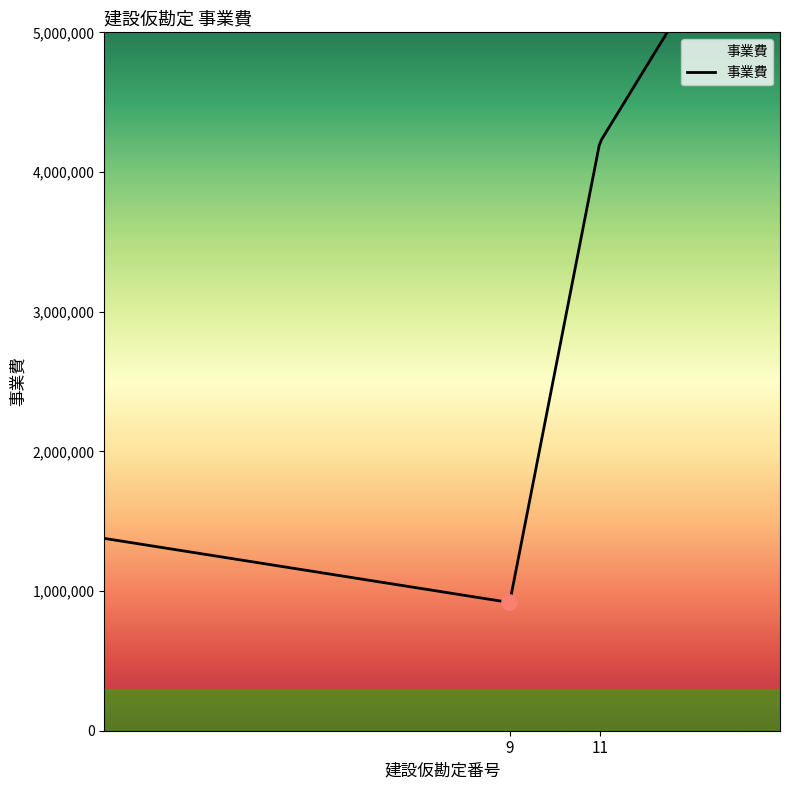

Between 9 and 11, which is larger?

11